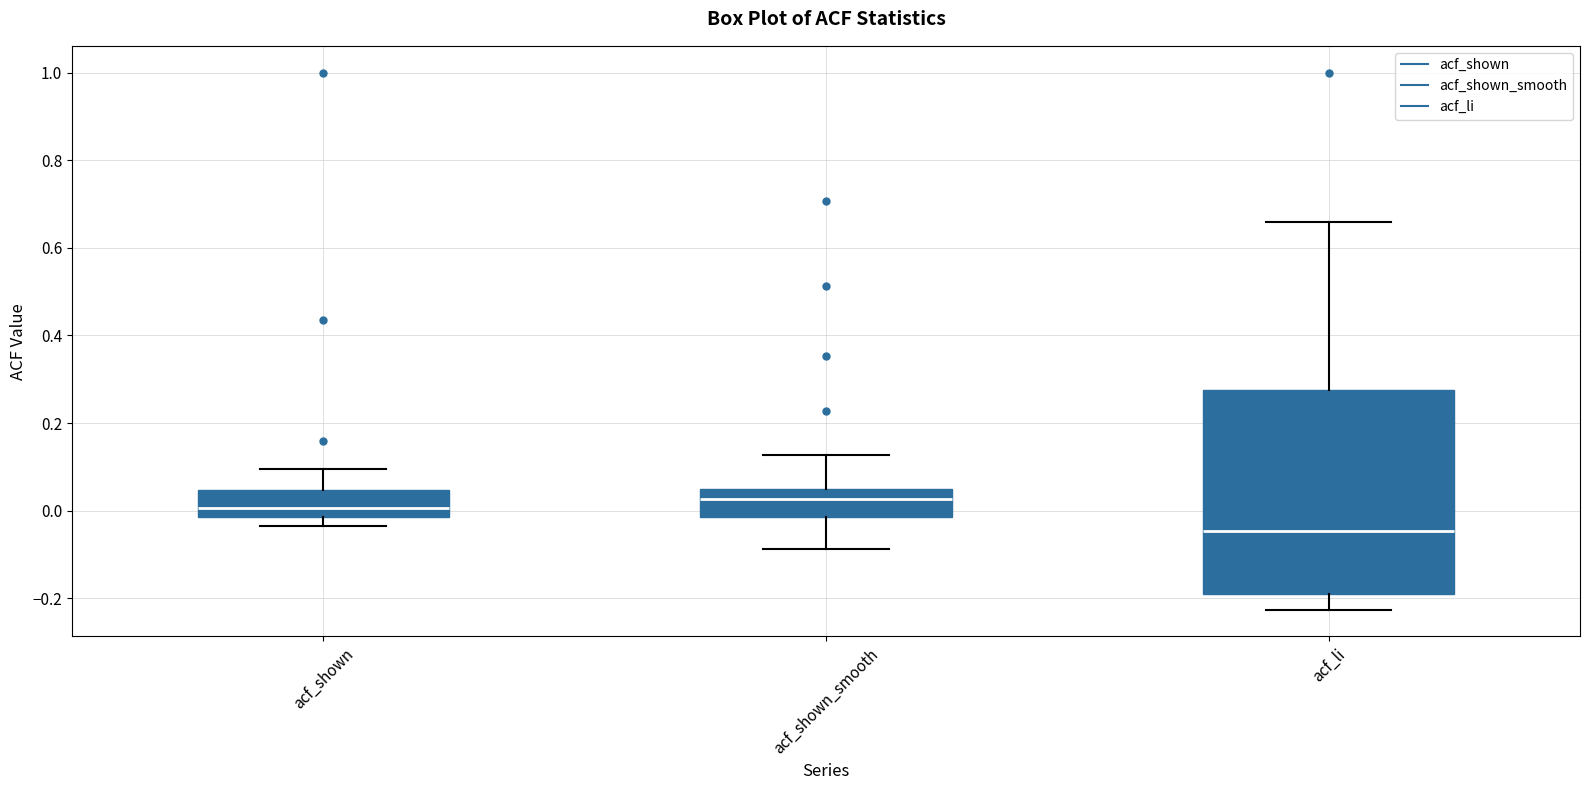

Which box is the tallest, from its lower edge to its upper edge?

acf_li